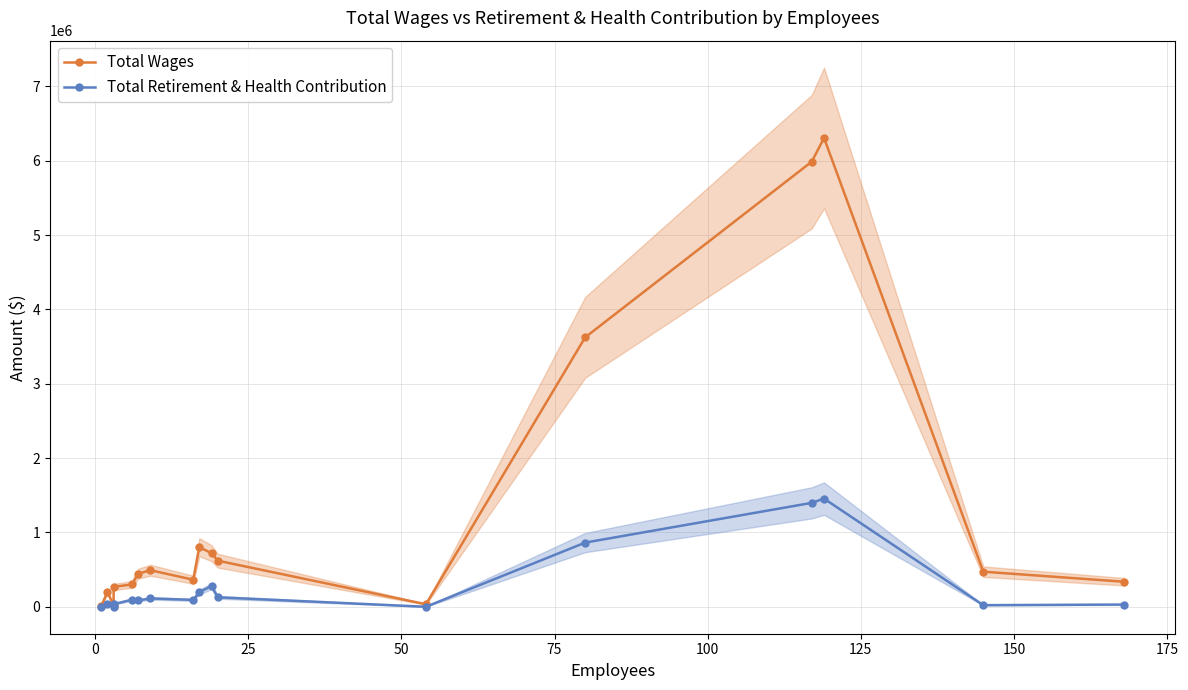

What is the average value of the Total Retirement & Health Contribution series?

284104